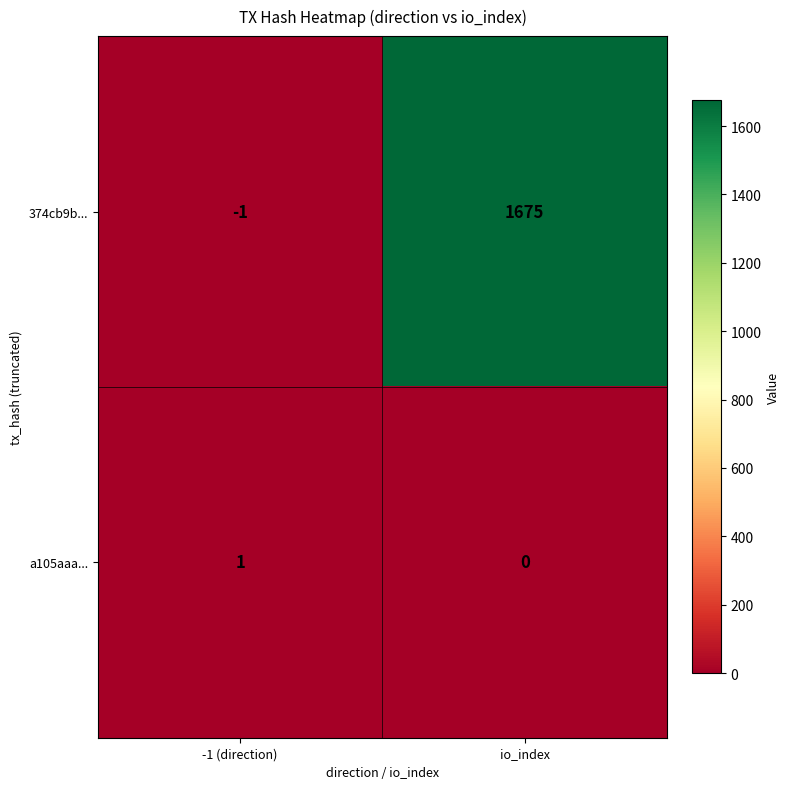

True or false: a105aaa... has a value of 1 at io_index.

False